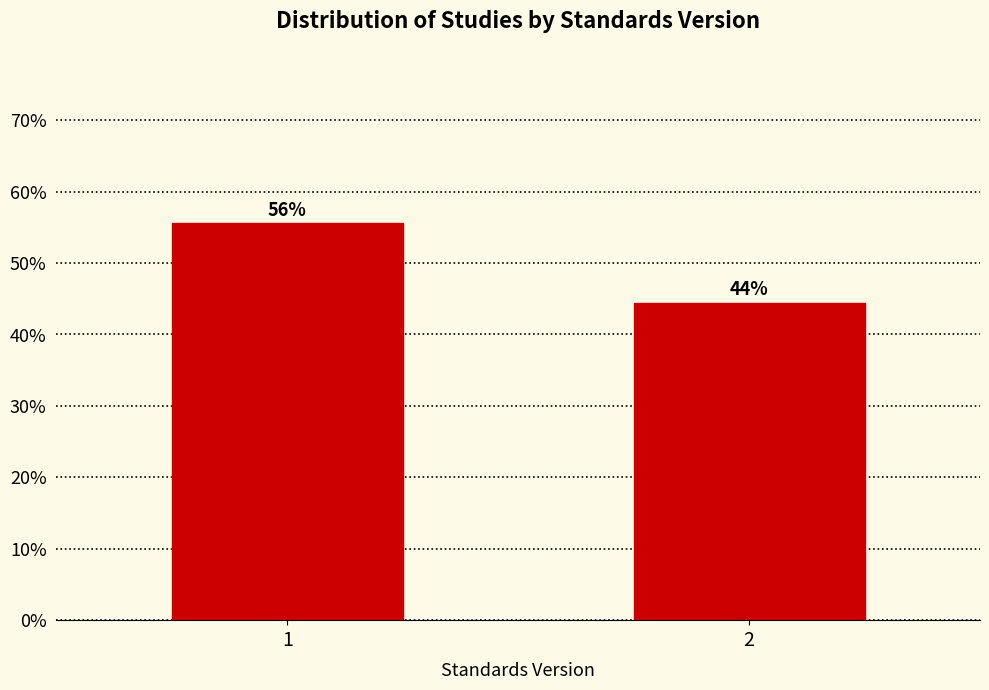

Are the bars horizontal?

No